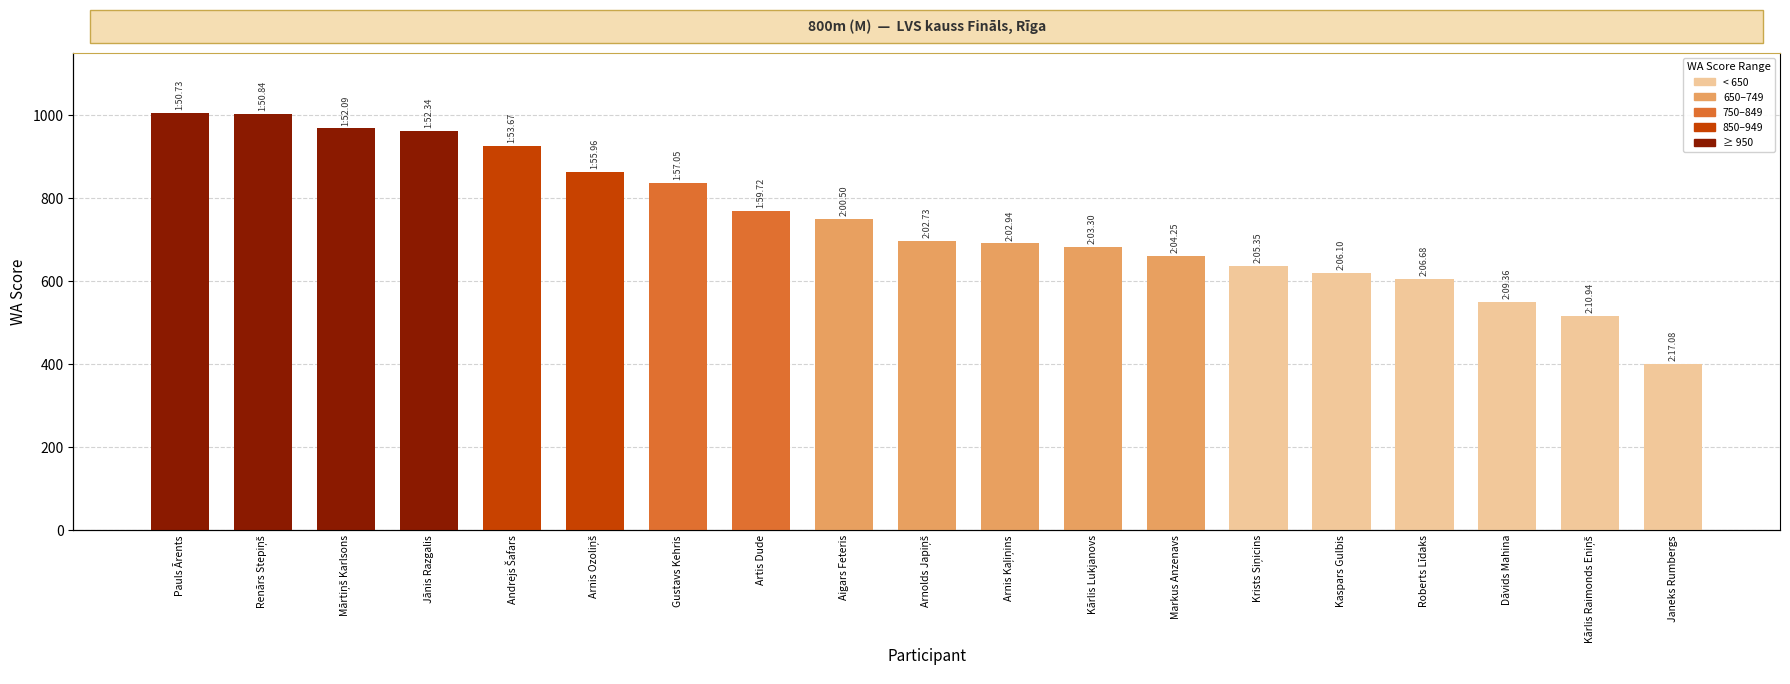

At which label does the data first exceed 695?

Pauls Ārents